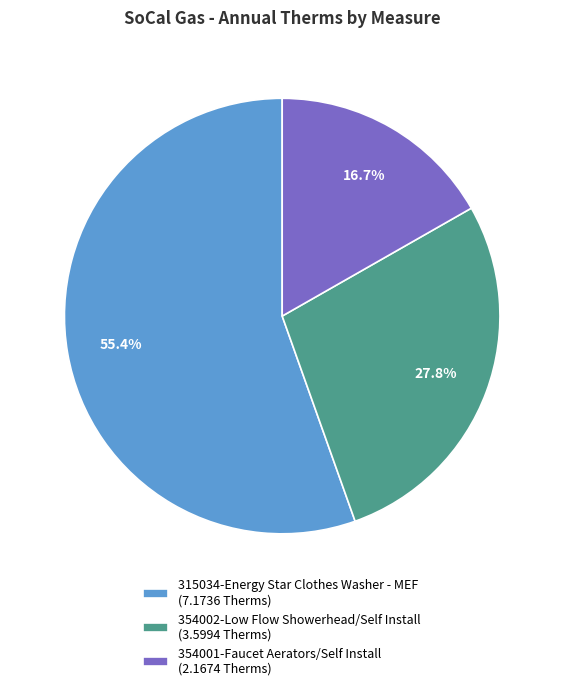

What percentage is NOT represented by 354001-Faucet Aerators/Self Install (2.1674 Therms)?

83.3%